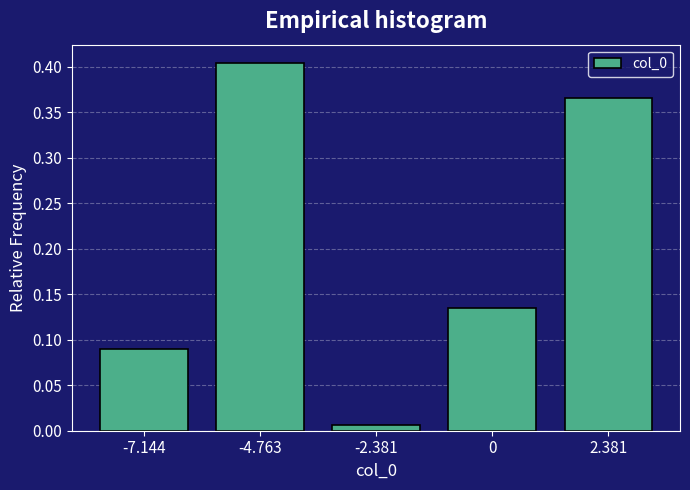

Where is the data nearest to the value 0?

-2.381